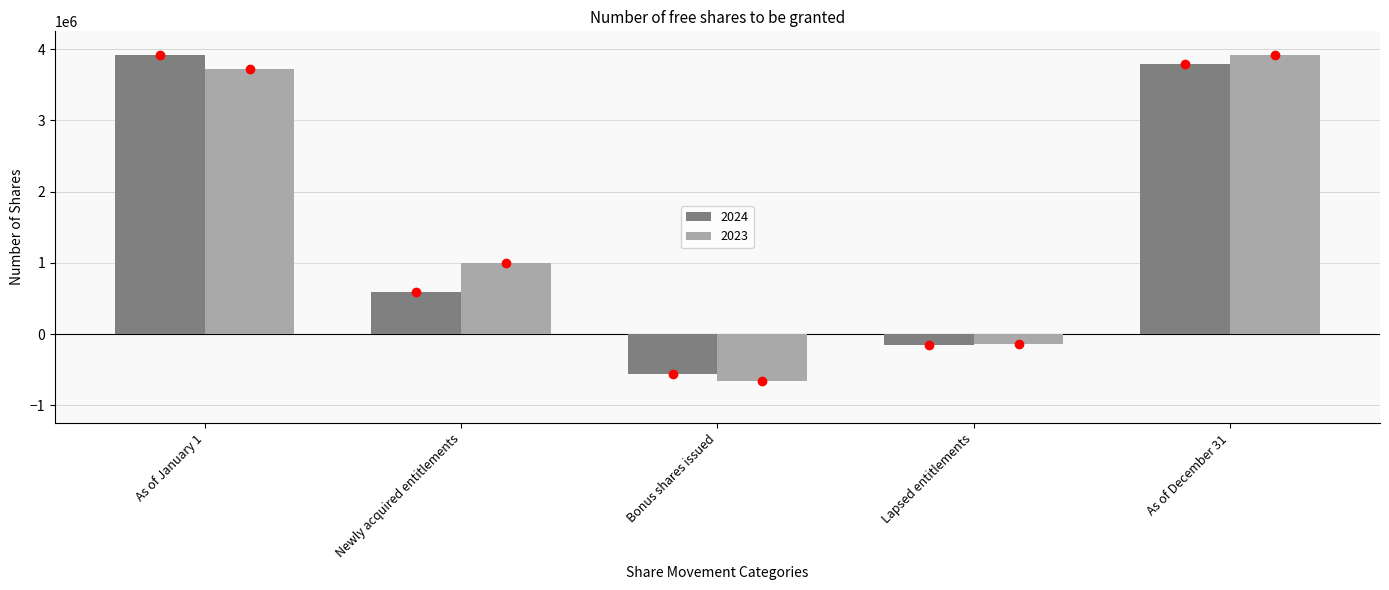

How many series are shown in this chart?

2